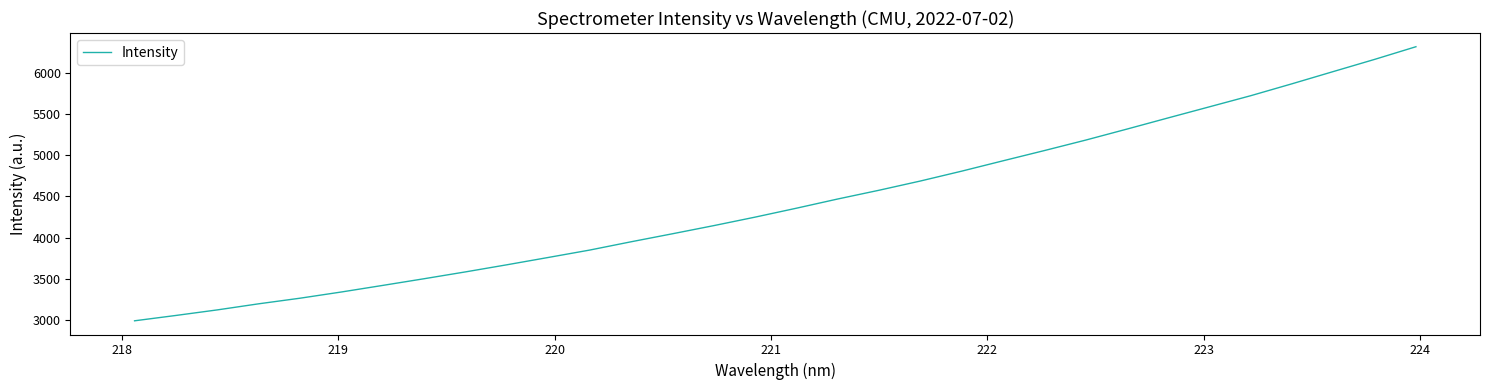

What is the greatest value displayed?

6312.4